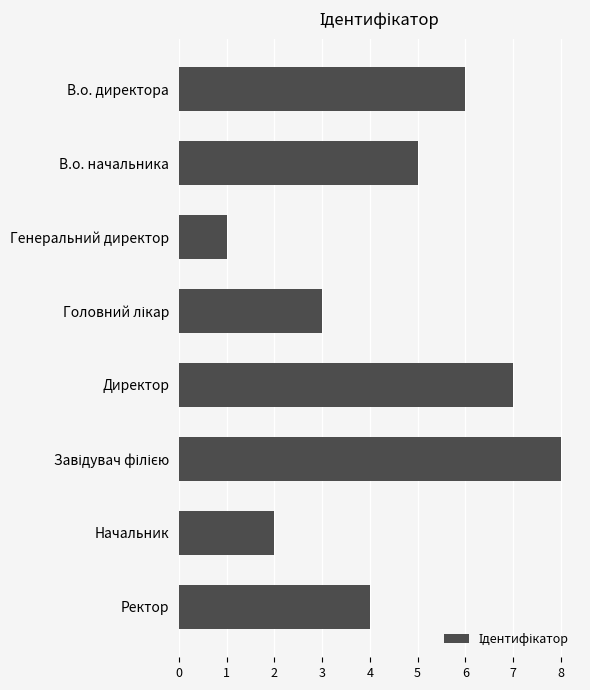

What is the difference between the second highest and second lowest values?

5